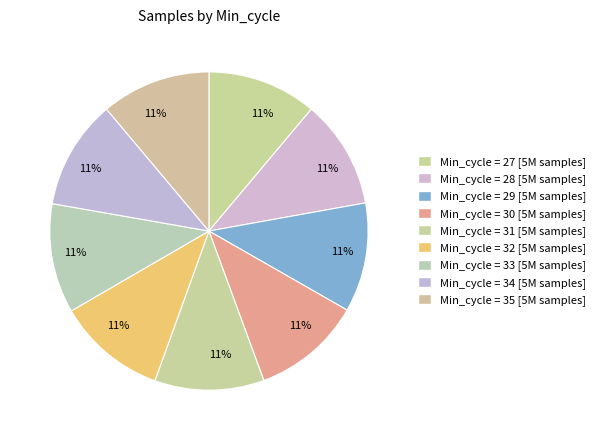

How many segments does this pie chart have?

9